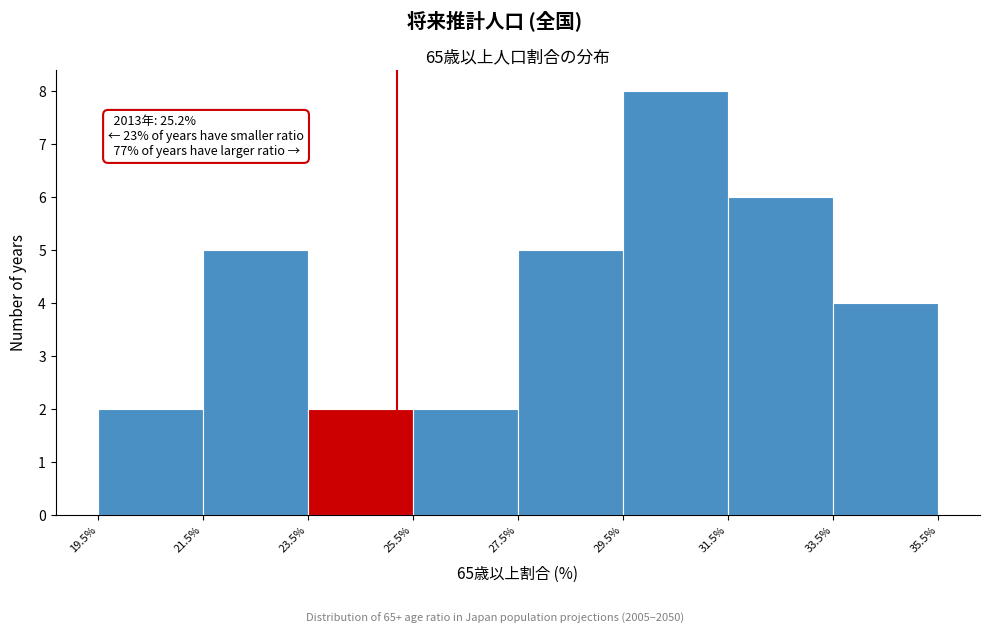

Over which range of the x-axis is the bar tallest?

29.5% to 31.5%